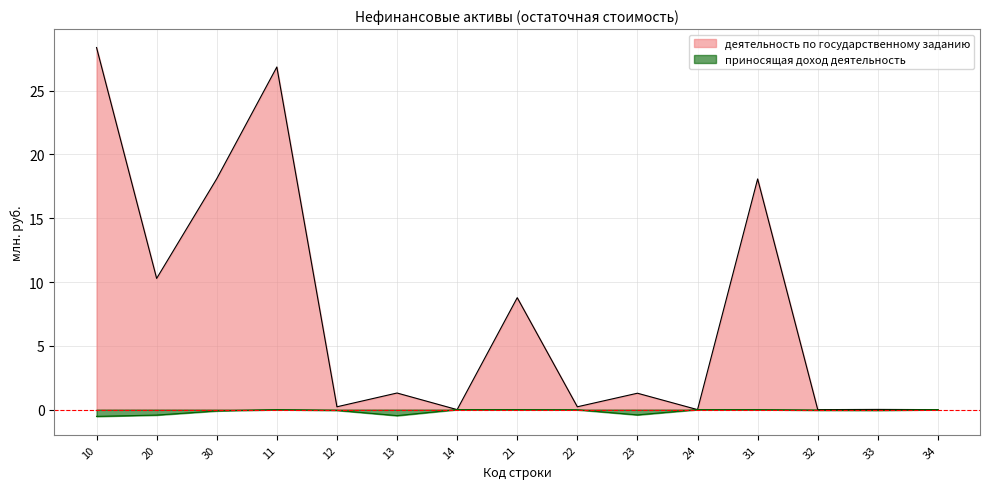

True or false: приносящая доход деятельность and деятельность по государственному заданию cross at least once.

False